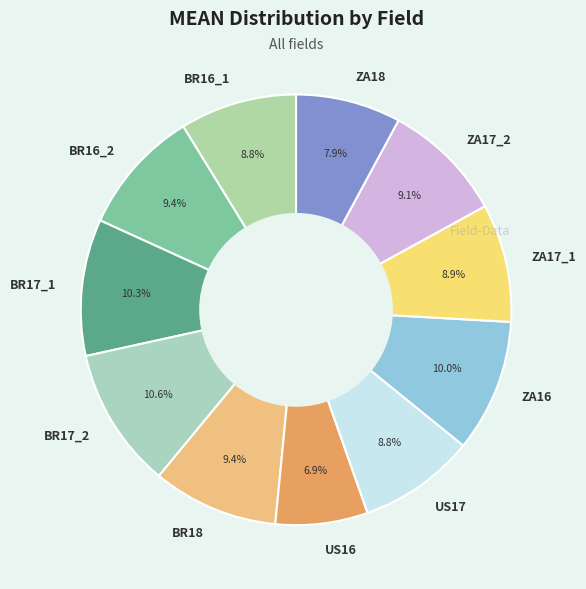

Combined, what portion of the pie is BR16_1 and ZA18?

16.7%